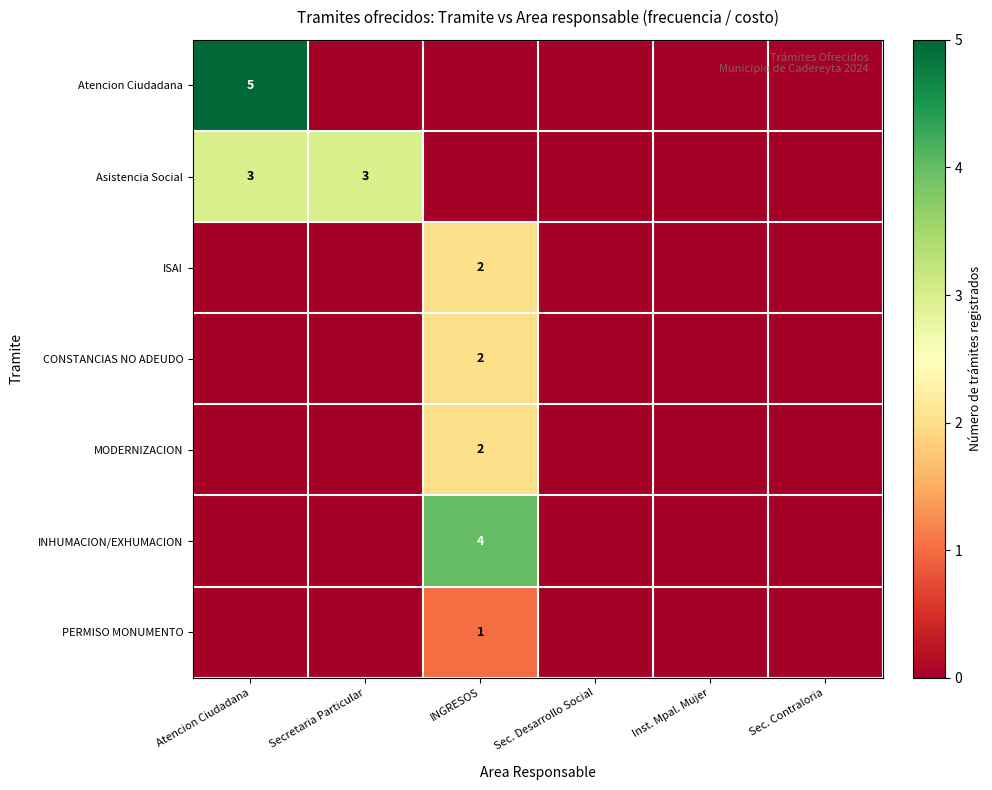

True or false: PERMISO MONUMENTO has a value of 1 at INGRESOS.

True